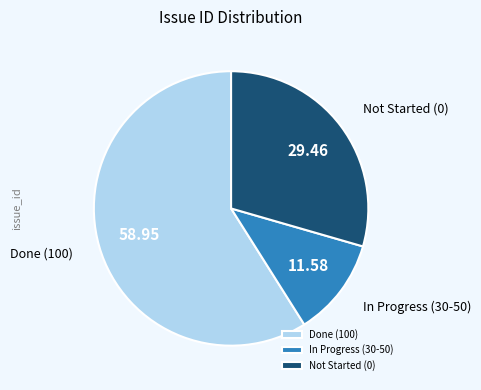

Combined, do Done (100) and Not Started (0) account for over 50%?

Yes